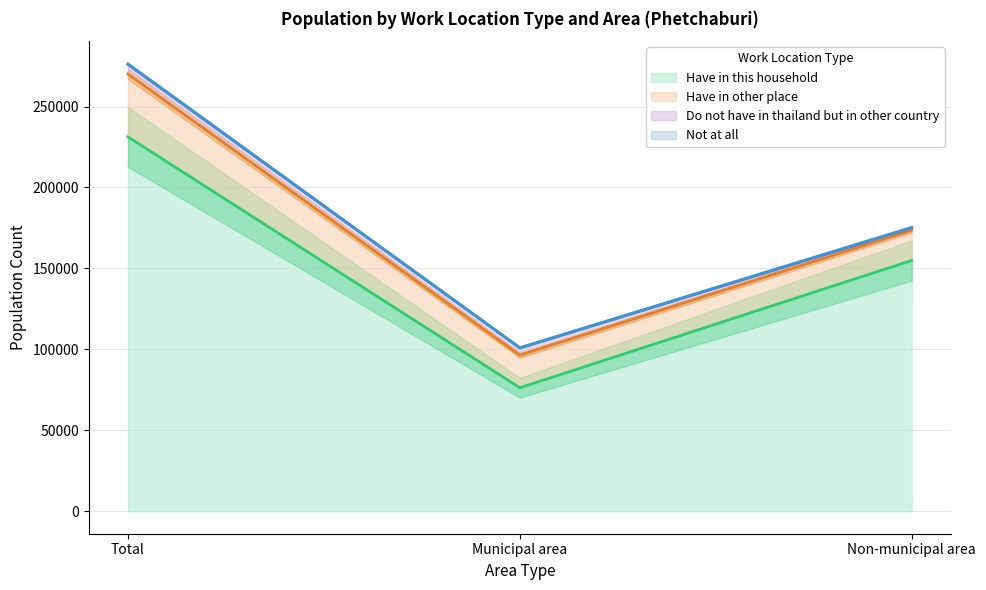

What is the greatest value displayed?

231260